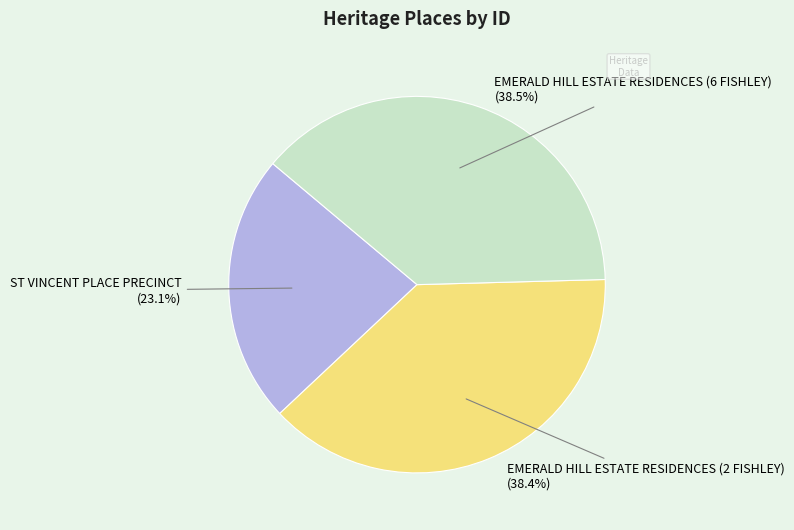

True or false: EMERALD HILL ESTATE RESIDENCES (6 FISHLEY) accounts for 26% of the total.

False